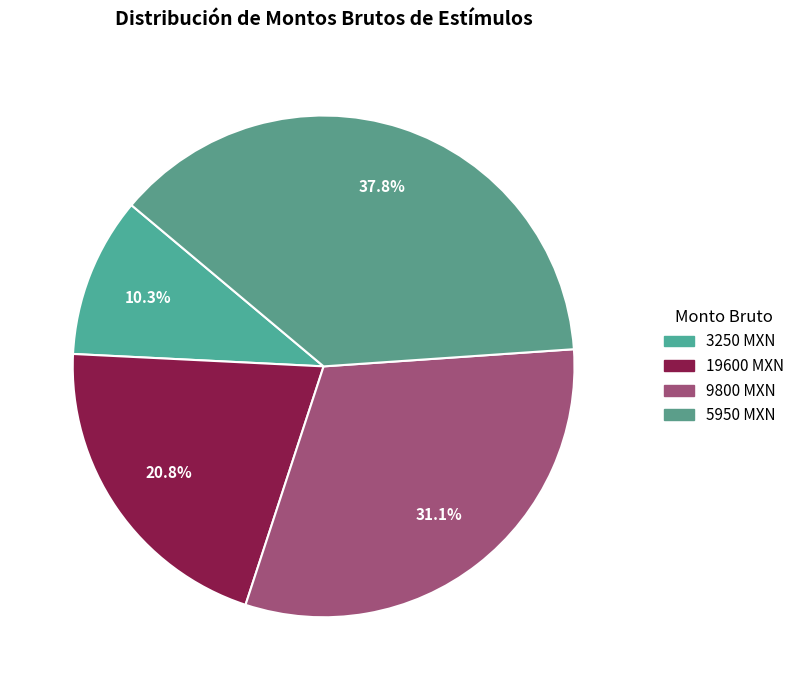

Count the number of slices in the pie.

4